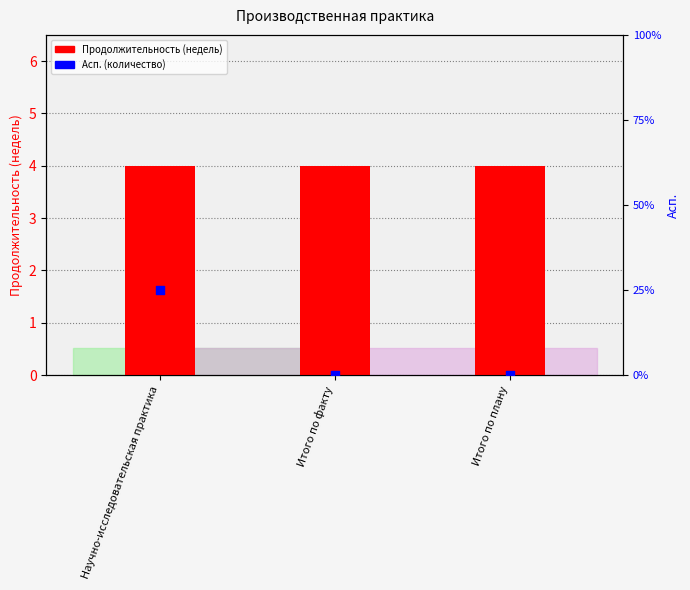

What is the total value across all series at Итого по факту?

4